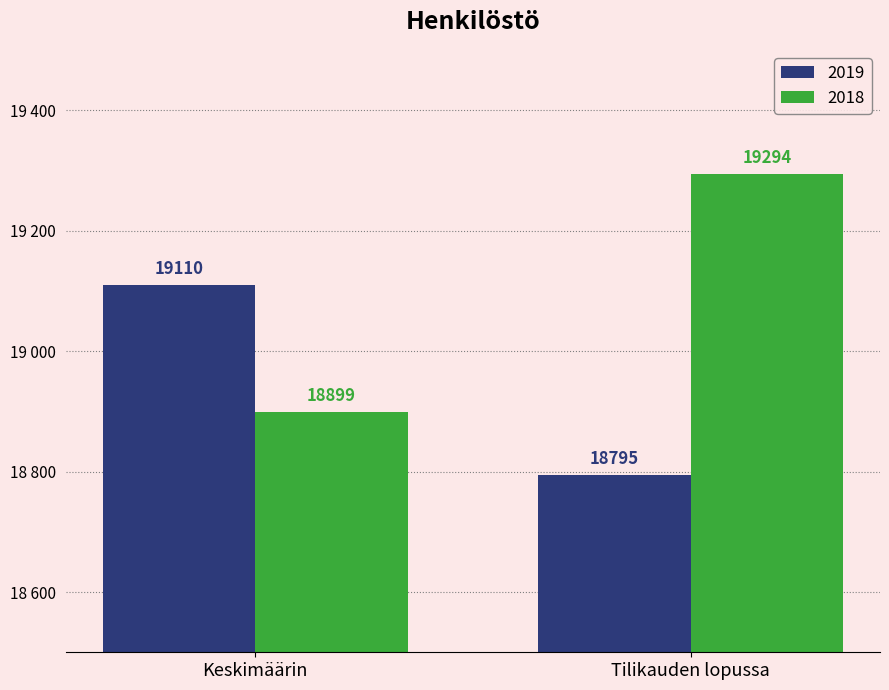

List the labels in order of 2019 value, smallest first.

Tilikauden lopussa, Keskimäärin